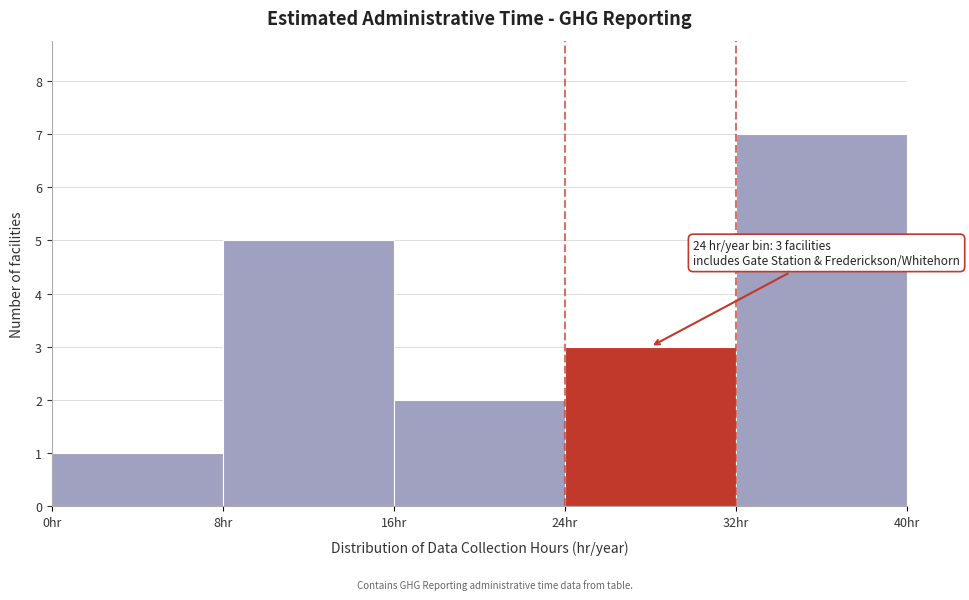

Which range on the x-axis has the tallest bar?

32 to 40